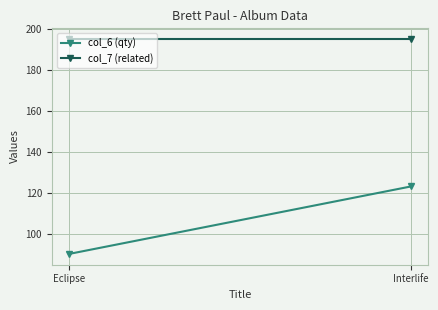

How many data points does each series have?

2